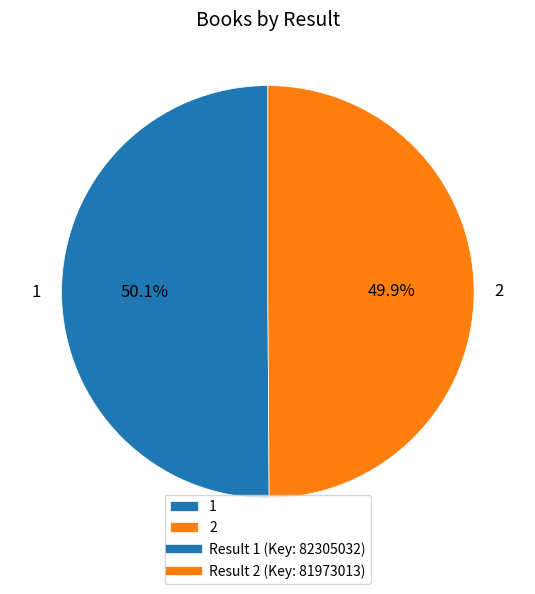

Is there any slice that represents more than half of the pie?

Yes